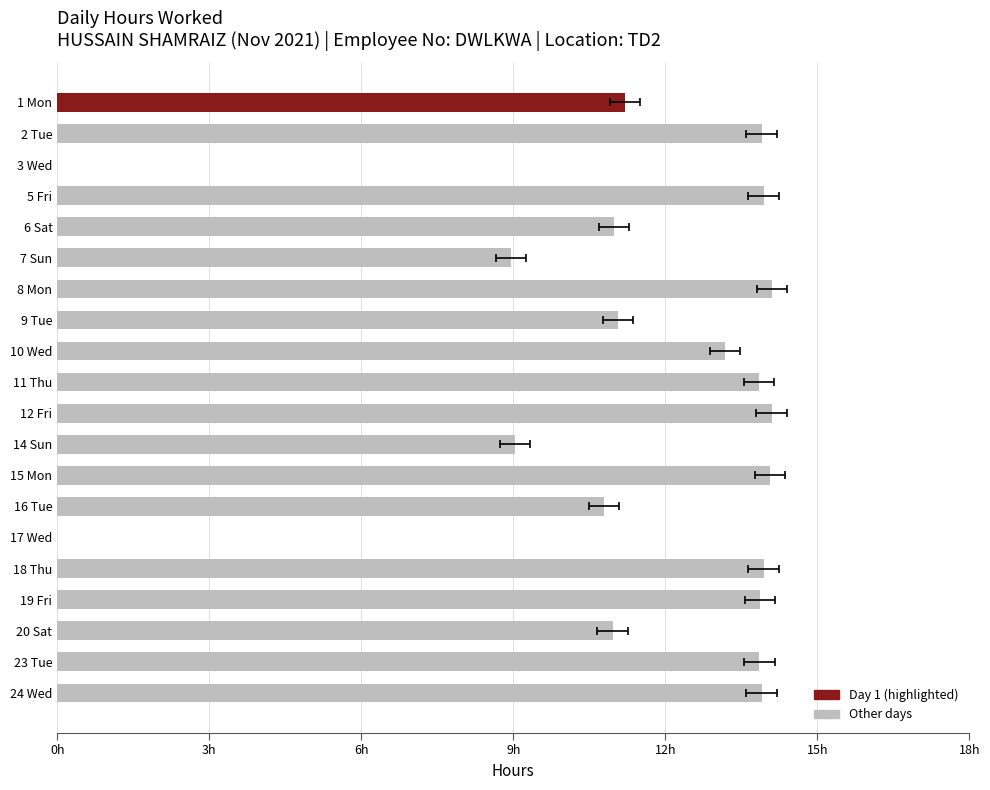

How many bars are there in total?

20